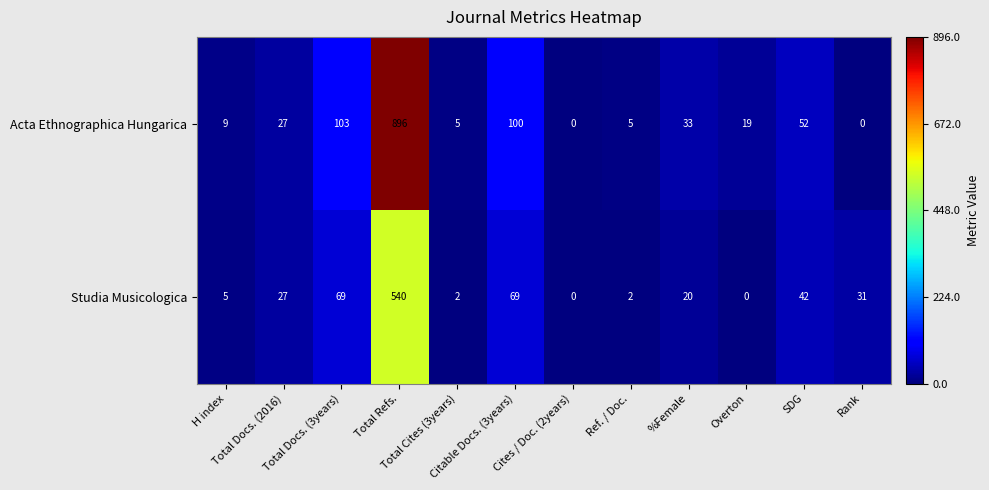

List the series in order of their peak value, lowest first.

Studia Musicologica, Acta Ethnographica Hungarica